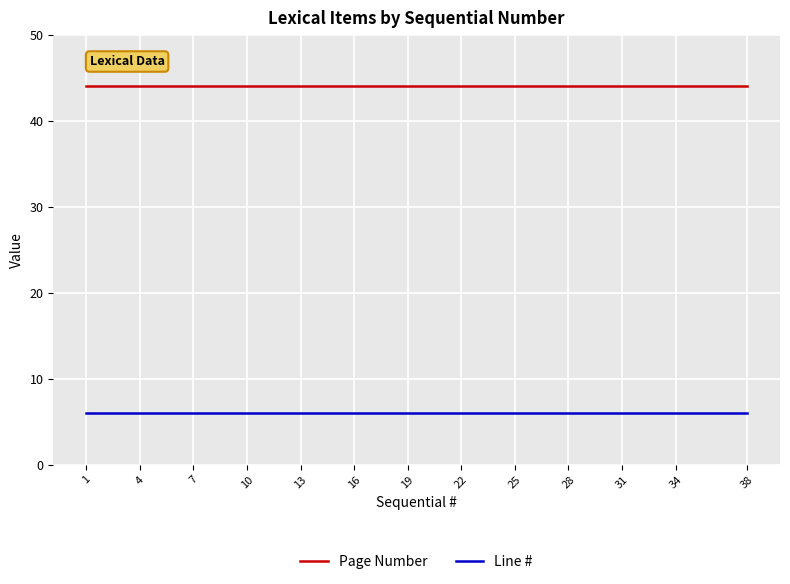

What is the spread (max minus min) of values at 38?

38